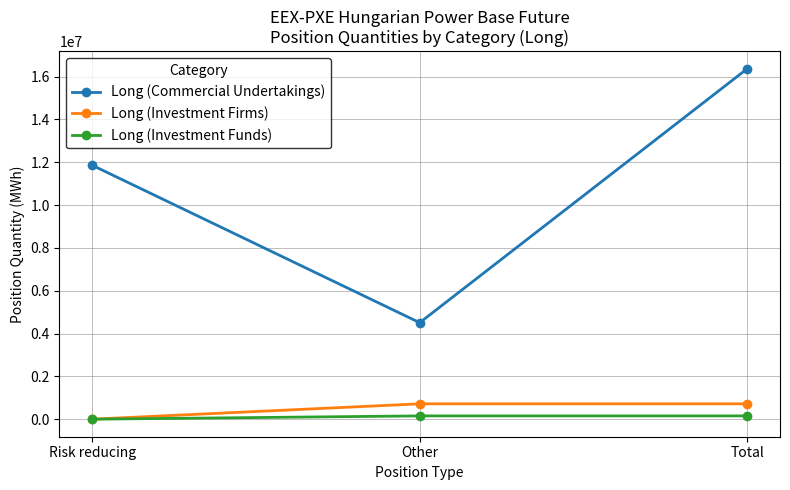

Reading left to right, what are all the values shown in this chart?

Long (Commercial Undertakings): 11856757	4506507	16363264
Long (Investment Firms): 0	717939	717939
Long (Investment Funds): 0	154392	154392